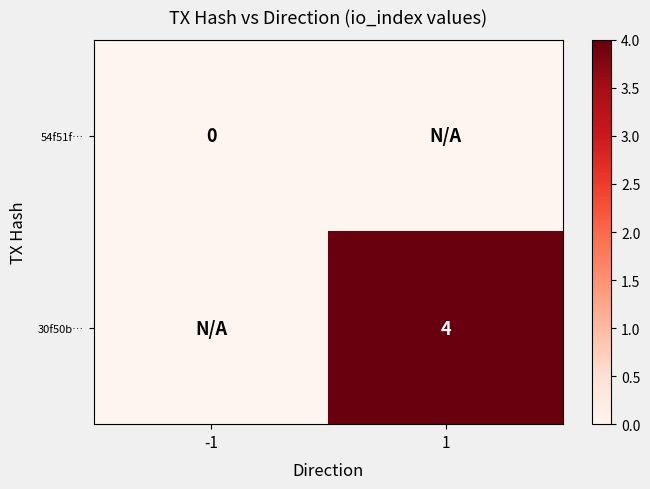

Is the value of 30f50b… at 1 greater than the value of 54f51f… at -1?

Yes